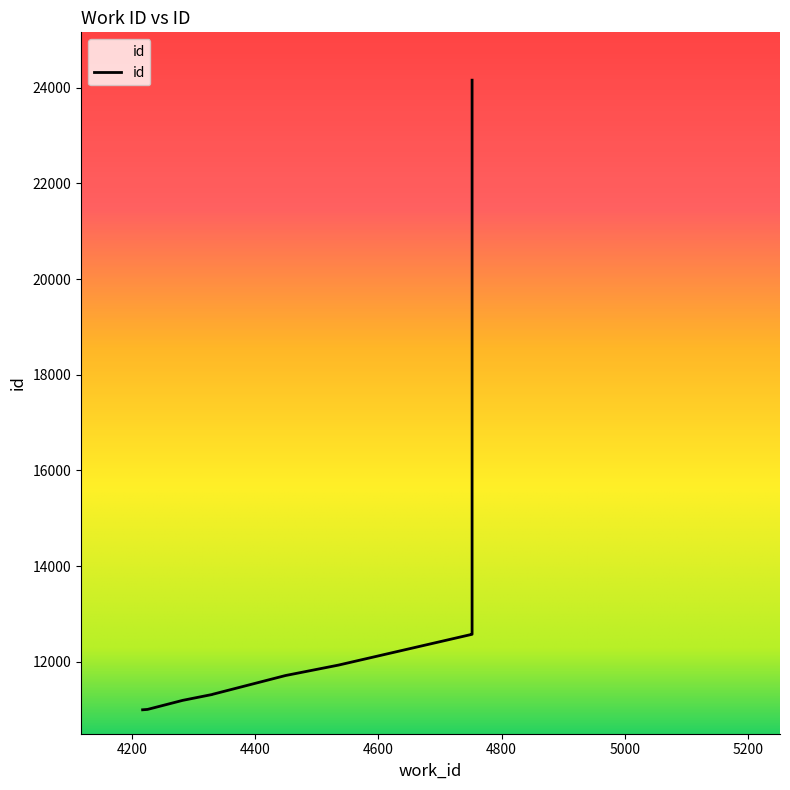

True or false: the data has more than 2 interior local peaks.

False